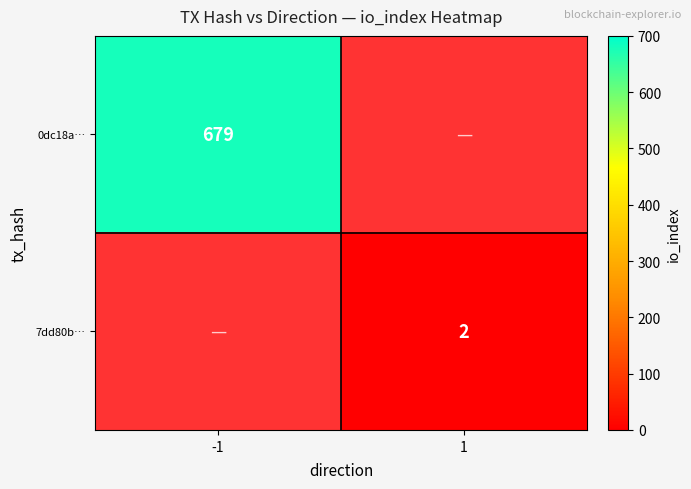

Count the number of data series in this chart.

2